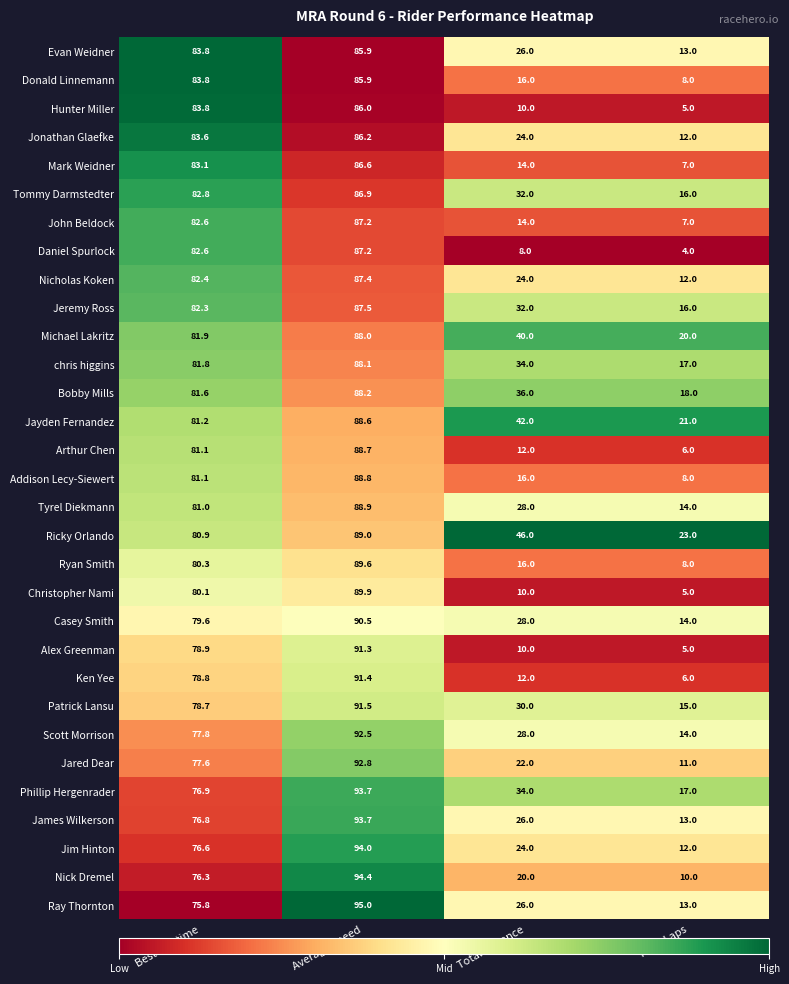

What is the difference between the maximum and minimum values in the Casey Smith series?

76.5